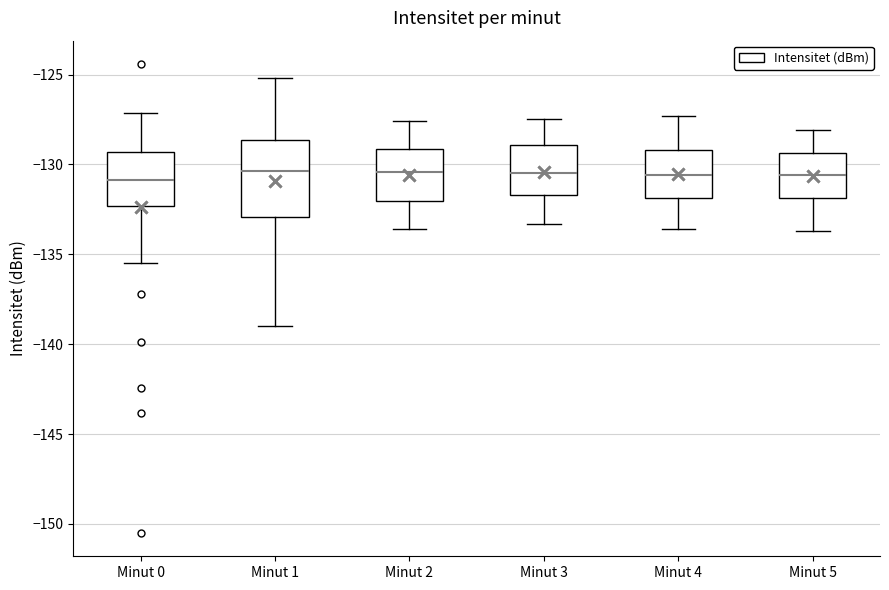

Where does the median line of the box for Minut 3 sit on the y-axis? The values are not printed on the chart, so give them approximately, as read against the axis.

-130.5